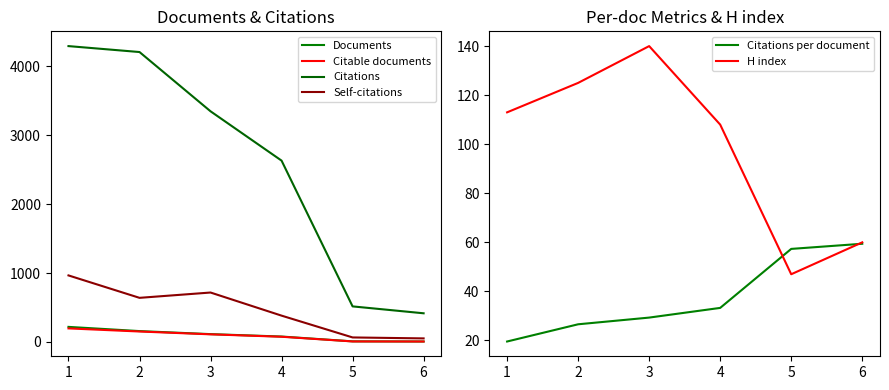

What is the average value of the Citations series?

2566